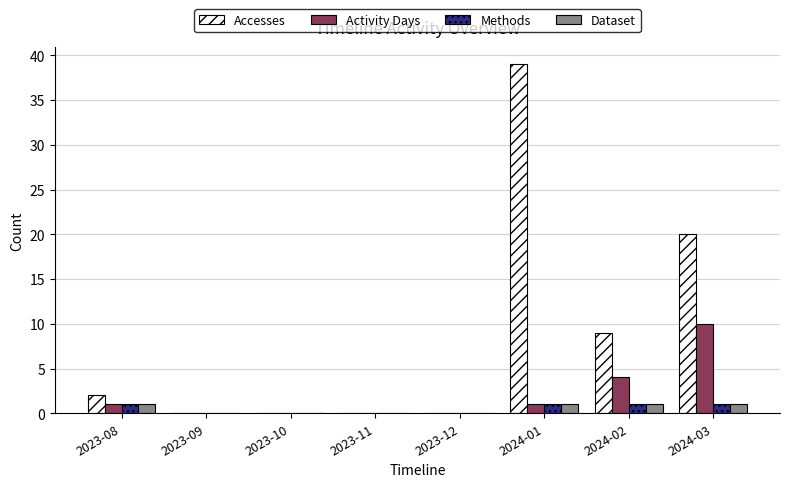

Which label corresponds to the largest value in the chart?

2024-01